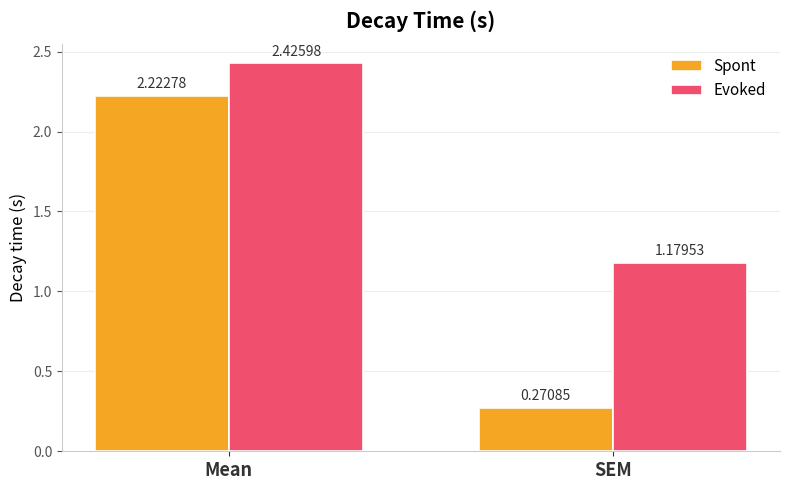

What is the sum of the Spont values at SEM and Mean?

2.5